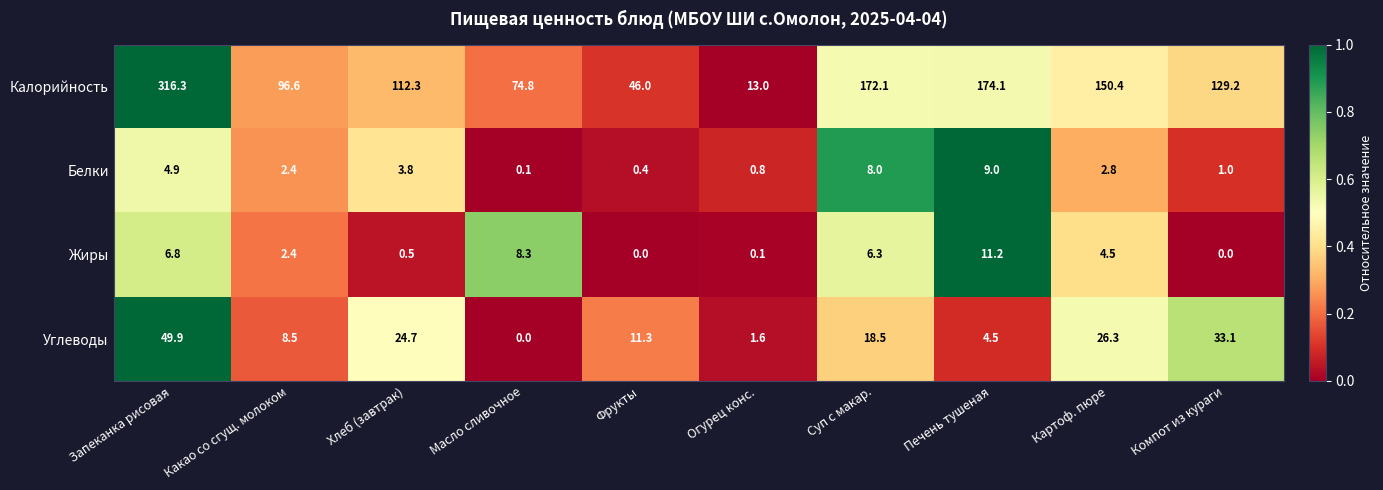

Rank the series at Огурец конс. from highest to lowest value.

Калорийность, Углеводы, Белки, Жиры